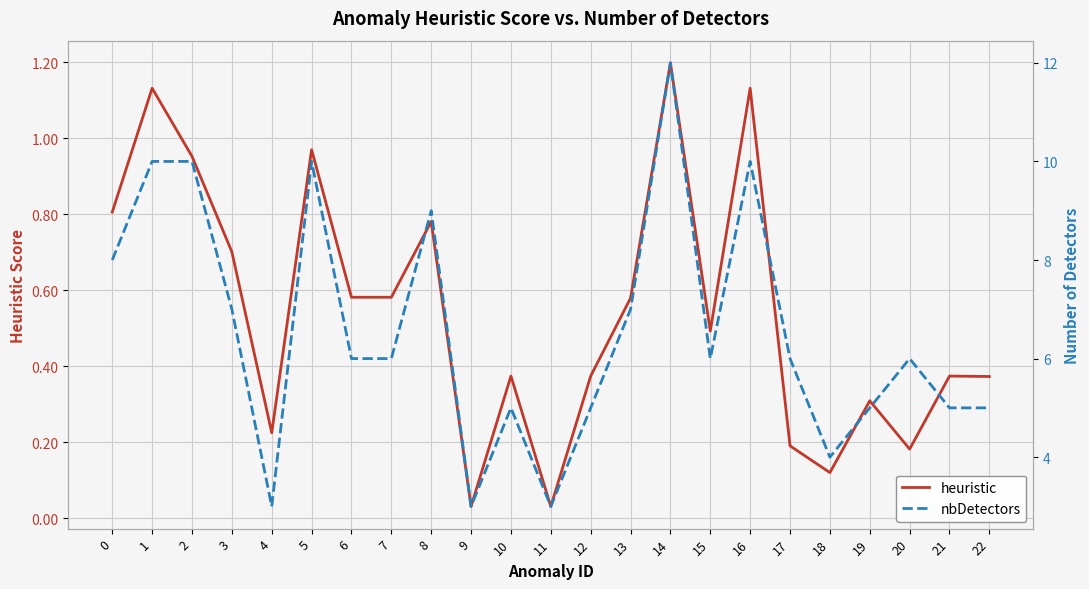

True or false: nbDetectors has a value of 10.0 at 1.

True